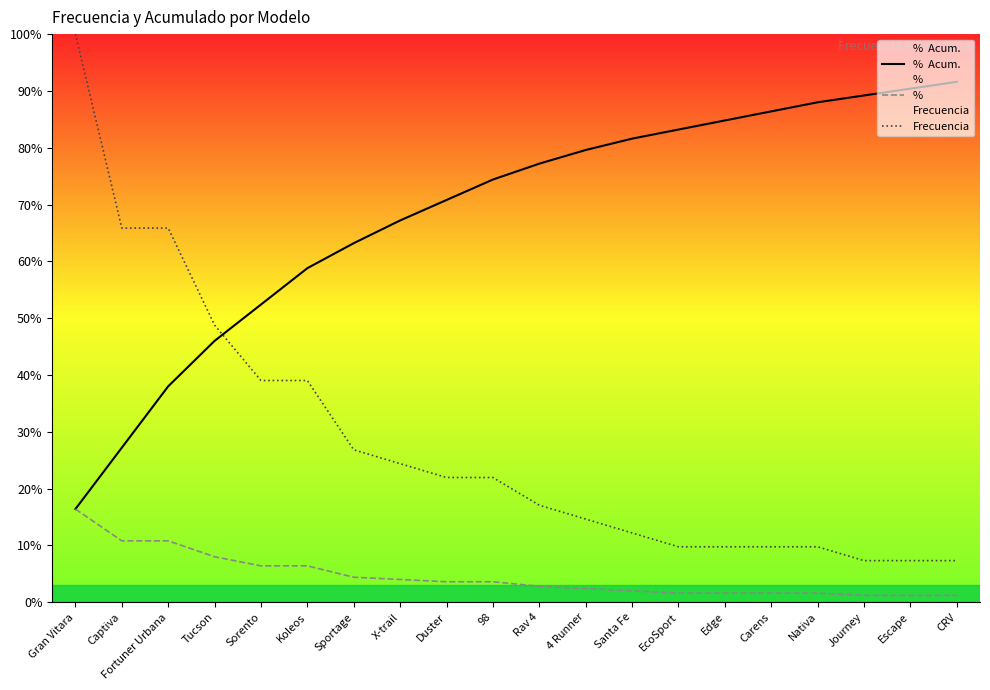

At which label does %  Acum. first exceed 77?

Rav 4